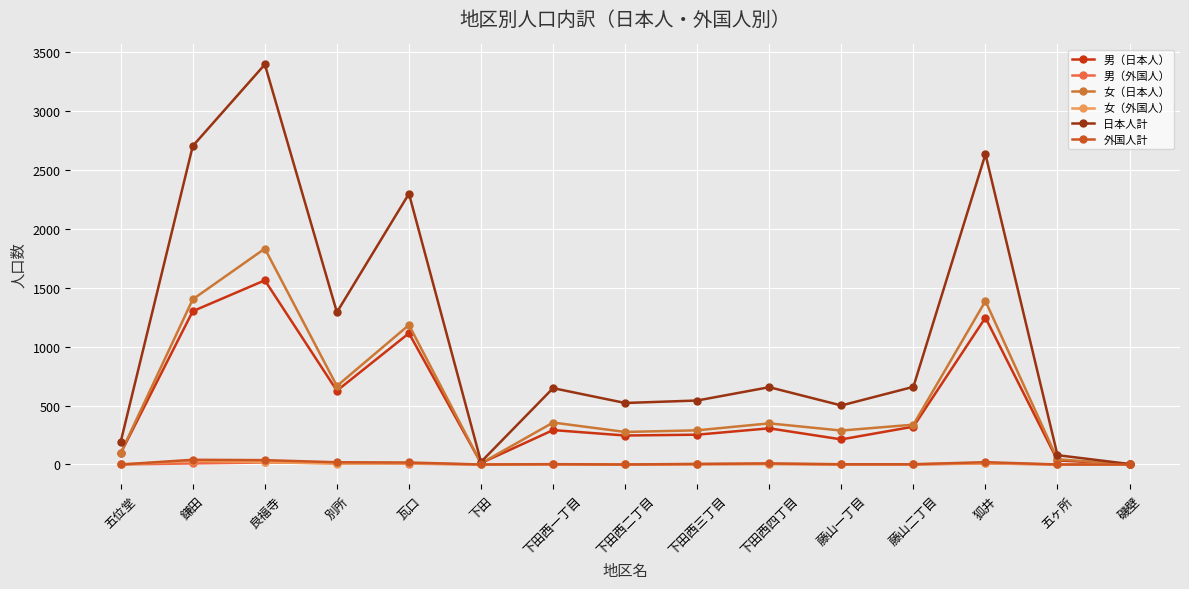

Count the number of categories in the chart.

15